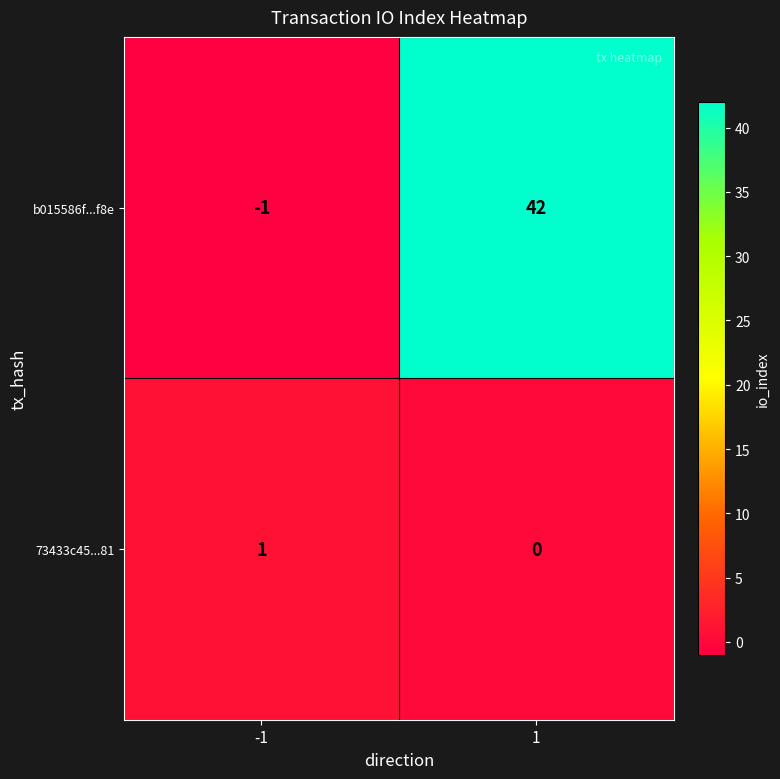

What is the difference between the maximum and minimum values in the b015586f...f8e series?

43